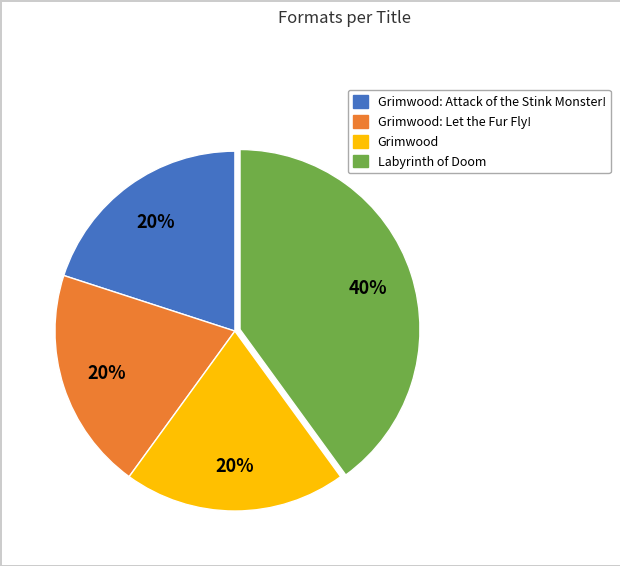

Is there a majority slice in this chart?

No